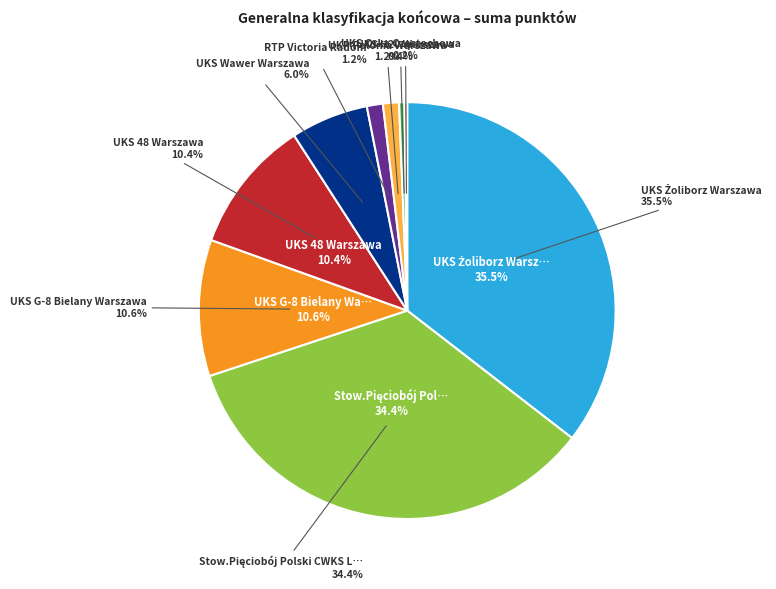

Rank the categories by value from highest to lowest.

UKS Żoliborz Warszawa, Stow.Pięciobój Polski CWKS Legia Warszawa, UKS G-8 Bielany Warszawa, UKS 48 Warszawa, UKS Wawer Warszawa, RTP Victoria Radom, UKP Polonia Warszawa, UKS Orka Częstochowa, UKS H20 Warszawa